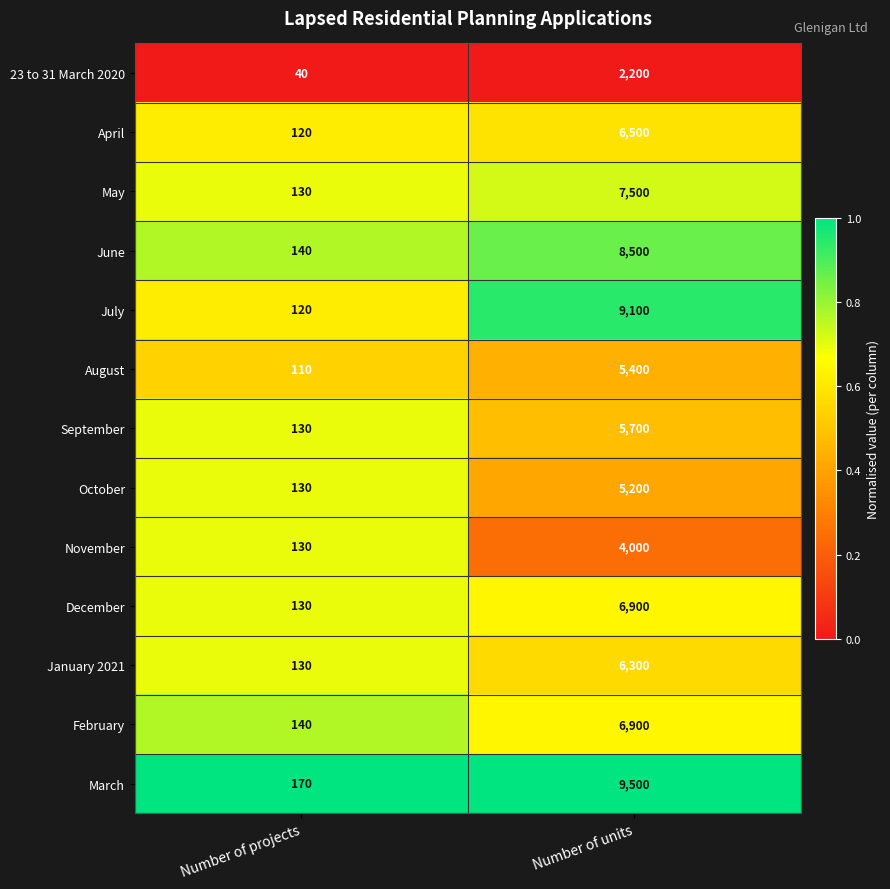

What is the difference between the maximum and minimum values in the March series?

9330